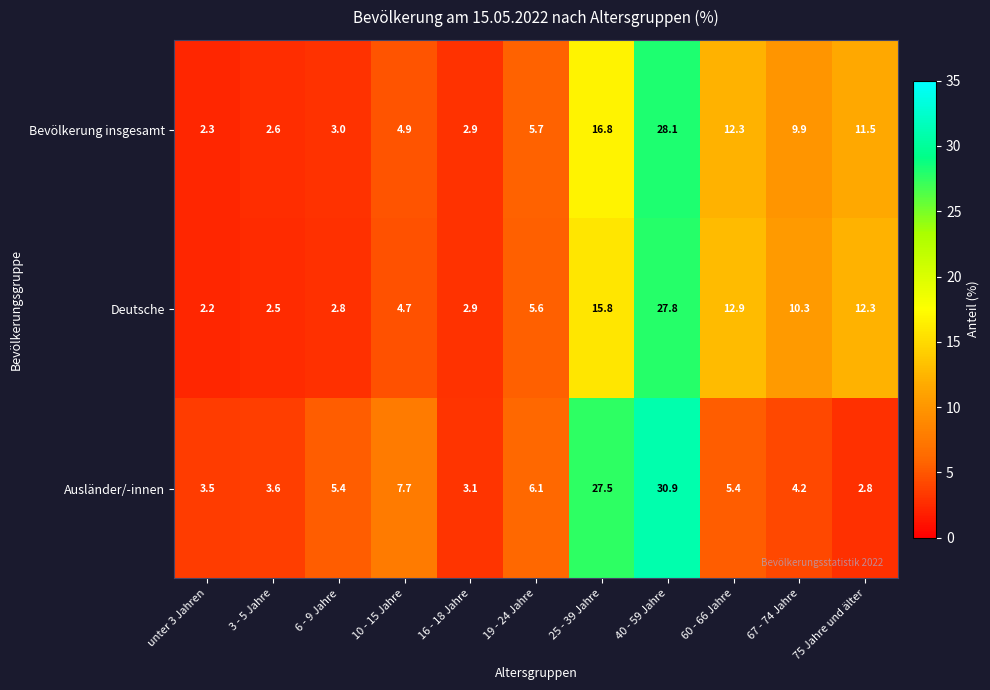

Rank the series by their maximum value, from lowest to highest.

Deutsche, Bevölkerung insgesamt, Ausländer/-innen